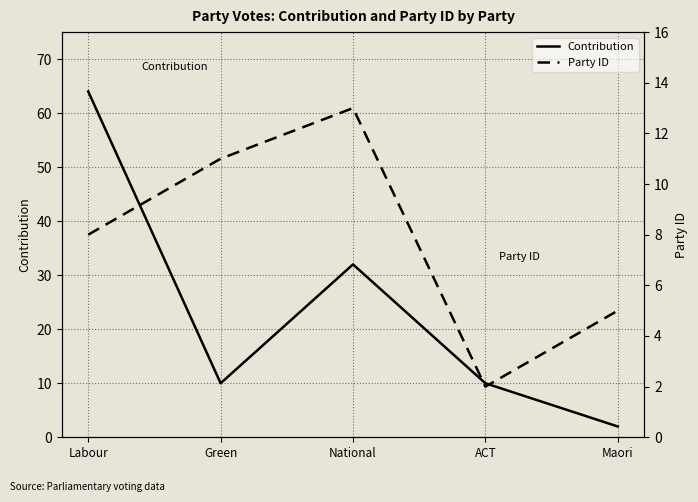

Between National and Maori, which is larger?

National